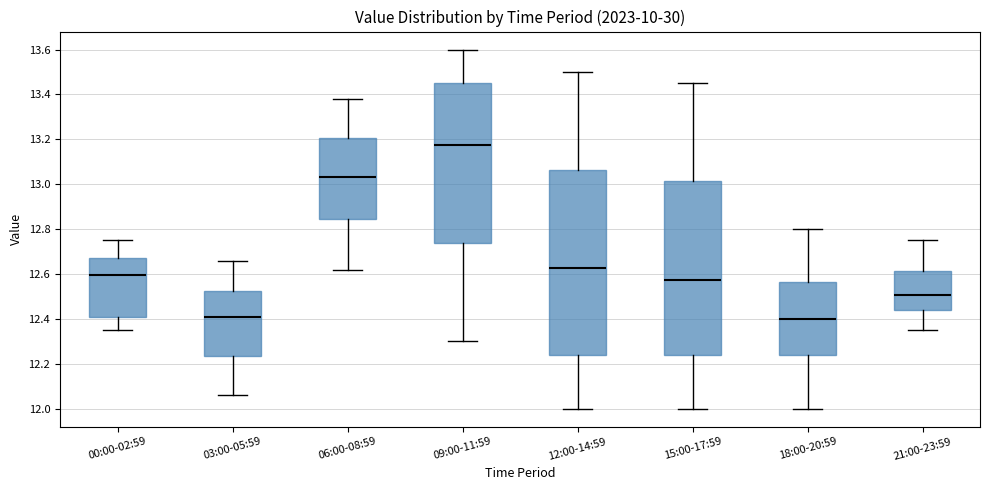

Where does the upper whisker of the box for 18:00-20:59 end on the y-axis? The values are not printed on the chart, so give them approximately, as read against the axis.

12.80